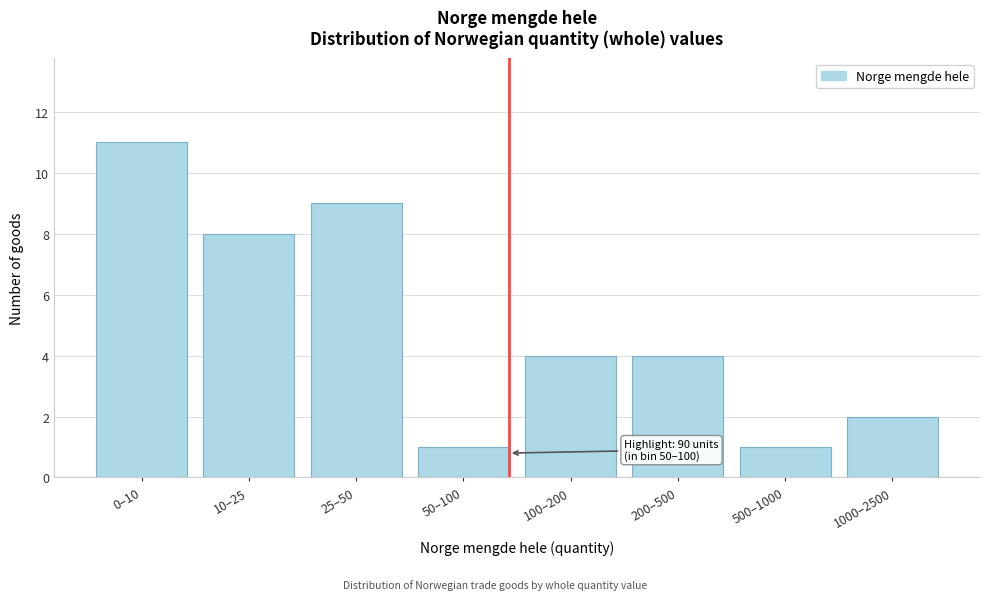

Reading left to right, what are all the values shown in this chart?

0–10=11	10–25=8	25–50=9	50–100=1	100–200=4	200–500=4	500–1000=1	1000–2500=2